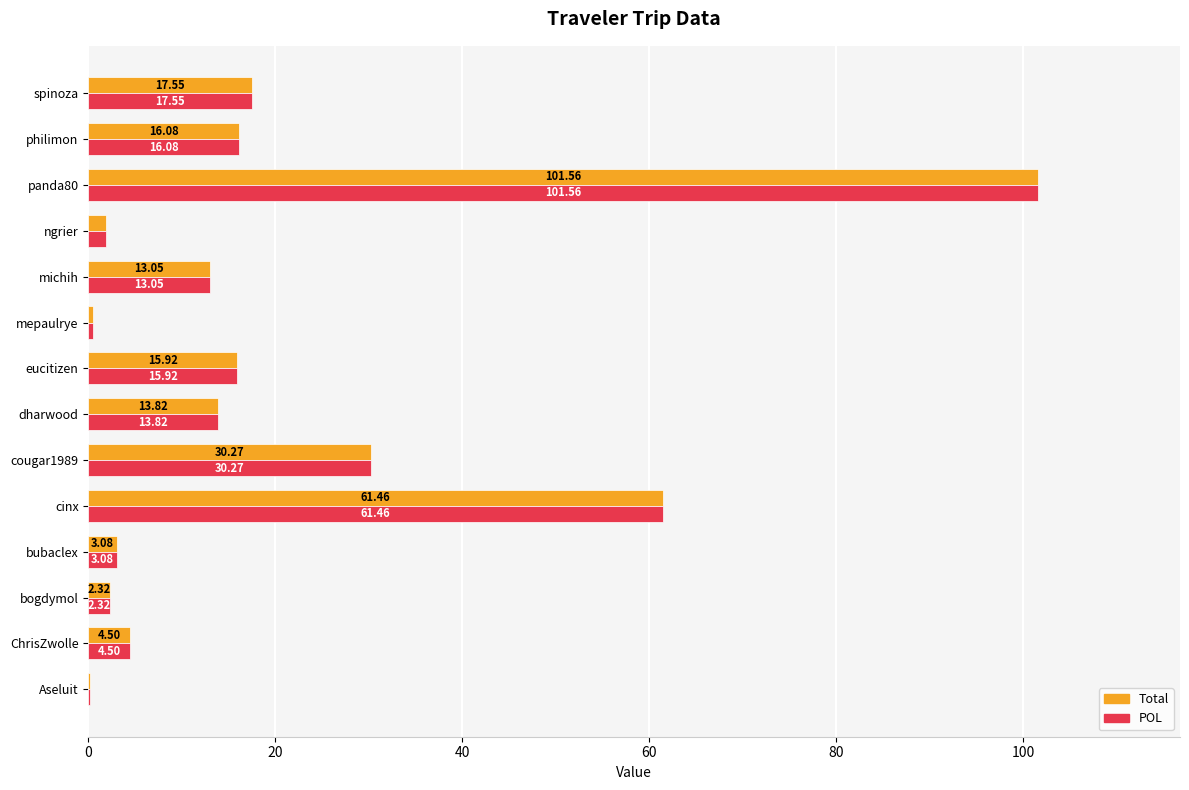

At which label is Total closest to 50?

cinx